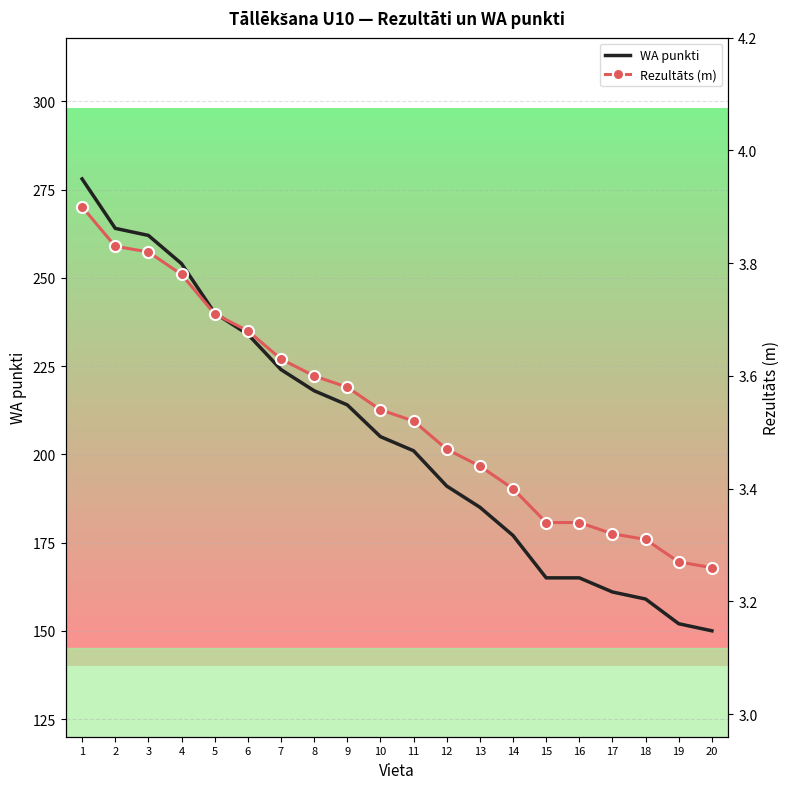

What is the sum of the WA punkti values at 14 and 4?

431